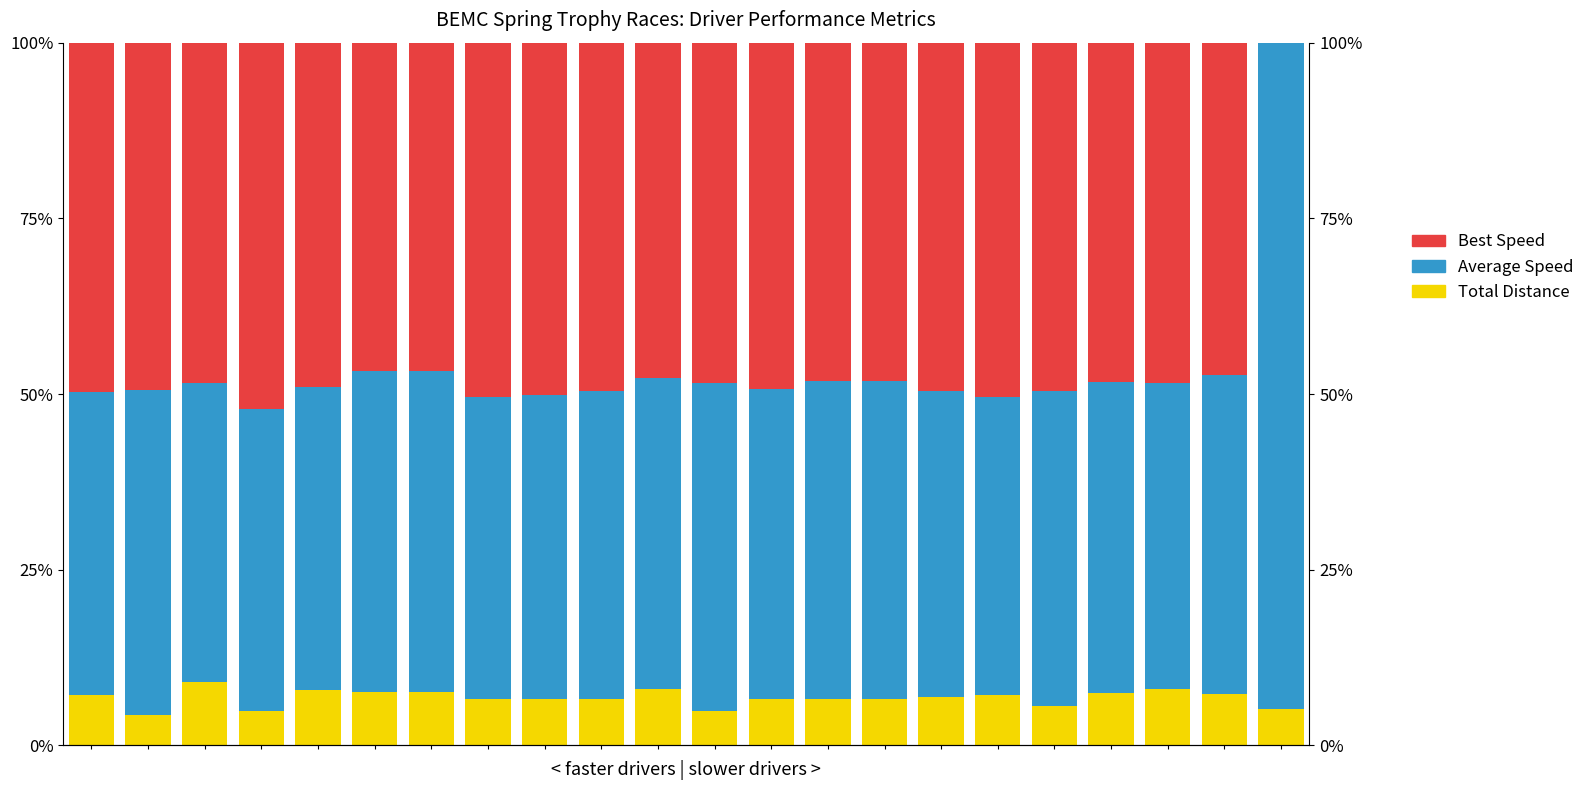

List the series in order of their peak value, lowest first.

Total Distance, Best Speed, Average Speed